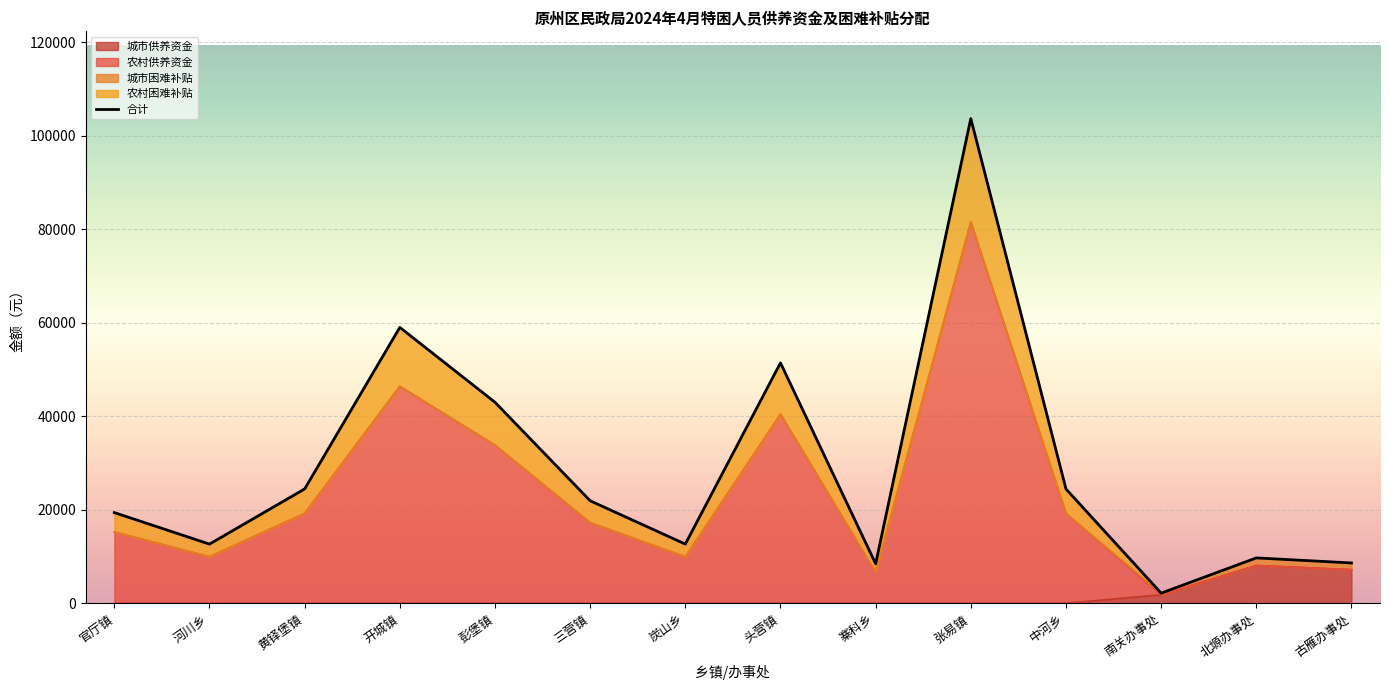

What is the change in value from 官厅镇 to 开城镇?

+39621